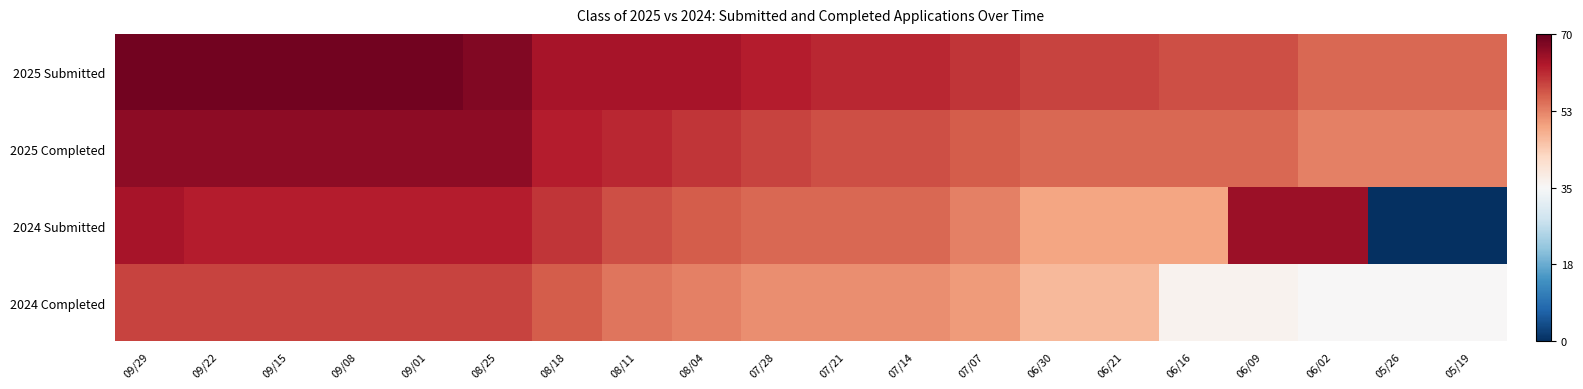

Reading right to left, extract all data points from this chart.

2025 Submitted: 05/19=0.3	05/26=0.3	06/02=0.3	06/09=0.3	06/16=0.3	06/21=0.3	06/30=0.3	07/07=0.4	07/14=0.4	07/21=0.4	07/28=0.4	08/04=0.4	08/11=0.4	08/18=0.4	08/25=0.5	09/01=0.5	09/08=0.5	09/15=0.5	09/22=0.5	09/29=0.5
2025 Completed: 05/19=0.2	05/26=0.2	06/02=0.2	06/09=0.3	06/16=0.3	06/21=0.3	06/30=0.3	07/07=0.3	07/14=0.3	07/21=0.3	07/28=0.3	08/04=0.4	08/11=0.4	08/18=0.4	08/25=0.4	09/01=0.4	09/08=0.4	09/15=0.4	09/22=0.4	09/29=0.4
2024 Submitted: 05/19=-0.8	05/26=-0.8	06/02=0.4	06/09=0.4	06/16=0.2	06/21=0.2	06/30=0.2	07/07=0.2	07/14=0.3	07/21=0.3	07/28=0.3	08/04=0.3	08/11=0.3	08/18=0.4	08/25=0.4	09/01=0.4	09/08=0.4	09/15=0.4	09/22=0.4	09/29=0.4
2024 Completed: 05/19=0.0	05/26=0.0	06/02=0.0	06/09=0.0	06/16=0.0	06/21=0.2	06/30=0.2	07/07=0.2	07/14=0.2	07/21=0.2	07/28=0.2	08/04=0.2	08/11=0.3	08/18=0.3	08/25=0.3	09/01=0.3	09/08=0.3	09/15=0.3	09/22=0.3	09/29=0.3